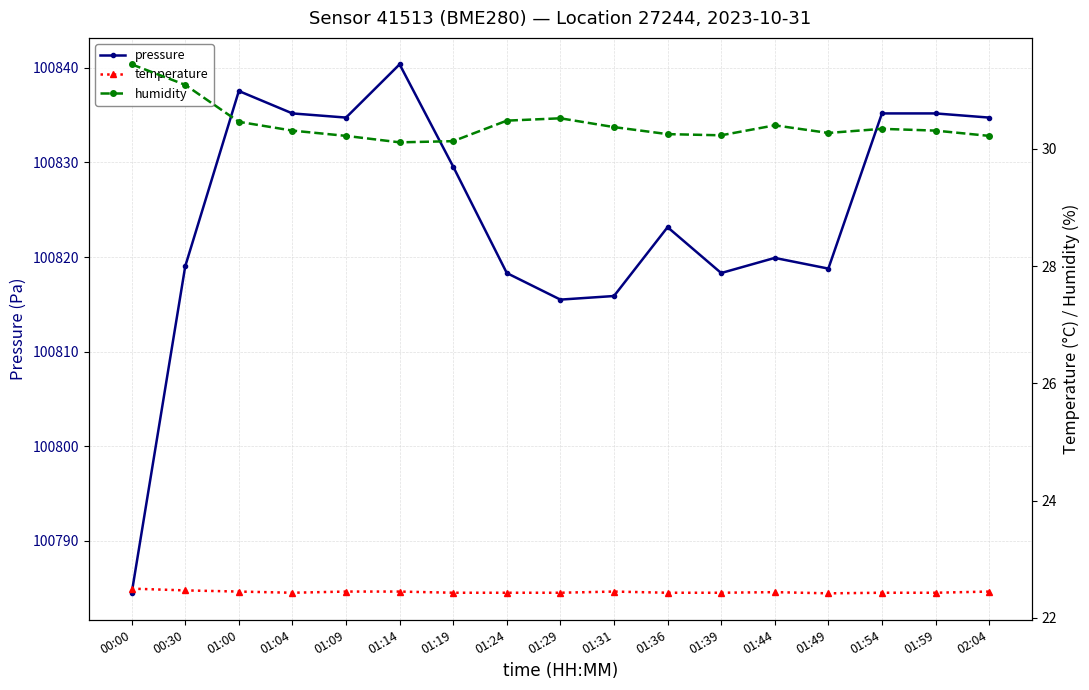

The humidity series shows 30.4 at 01:31. True or false?

True